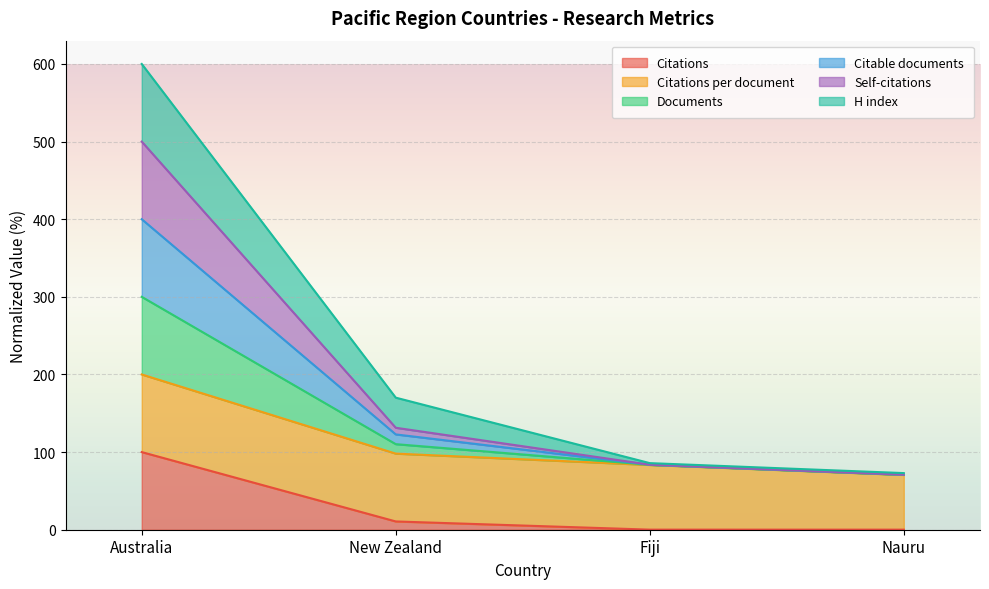

True or false: Citable documents and Citations cross at least once.

False